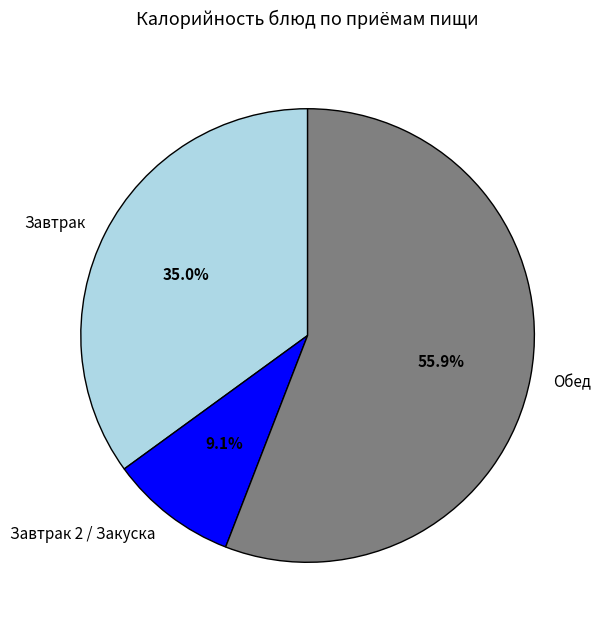

Which has a higher value, Обед or Завтрак 2 / Закуска?

Обед